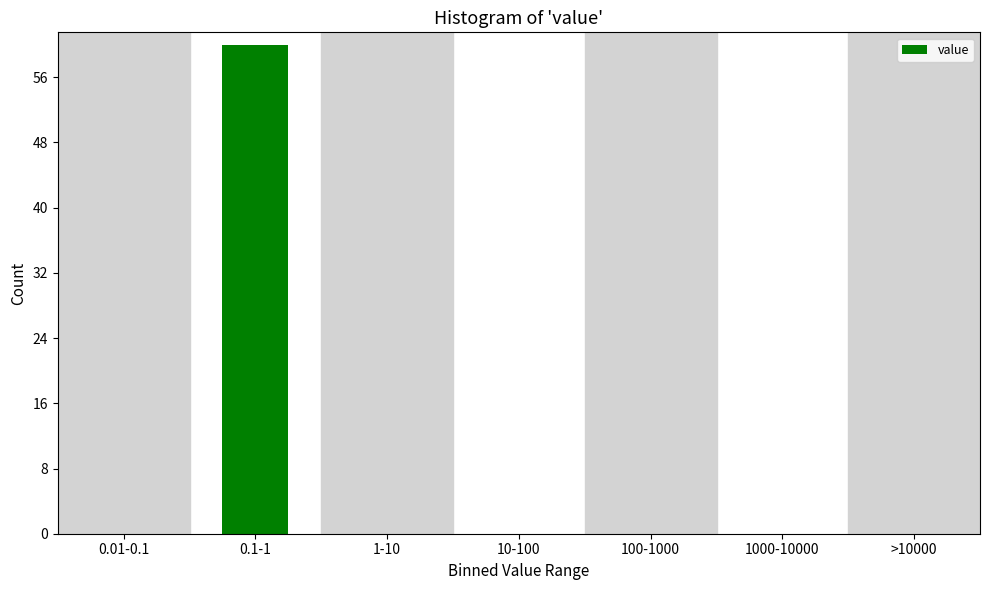

Reading right to left, what are all the values shown in this chart?

>10000=0	1000-10000=0	100-1000=0	10-100=0	1-10=0	0.1-1=60	0.01-0.1=0